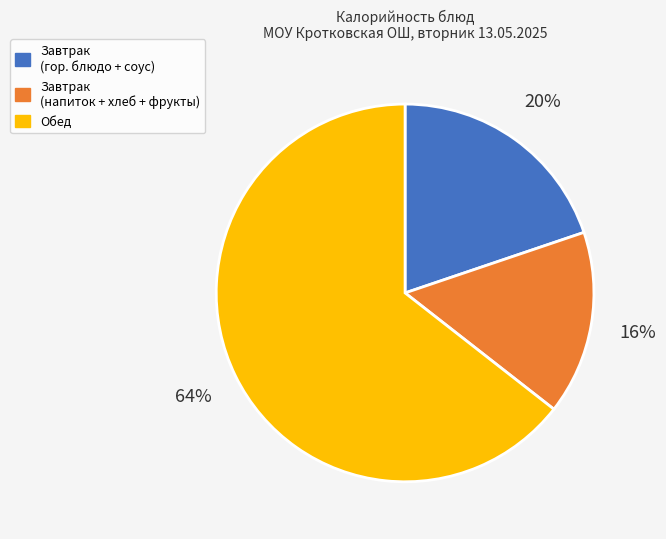

To the nearest percent, what is the average slice percentage?

33%